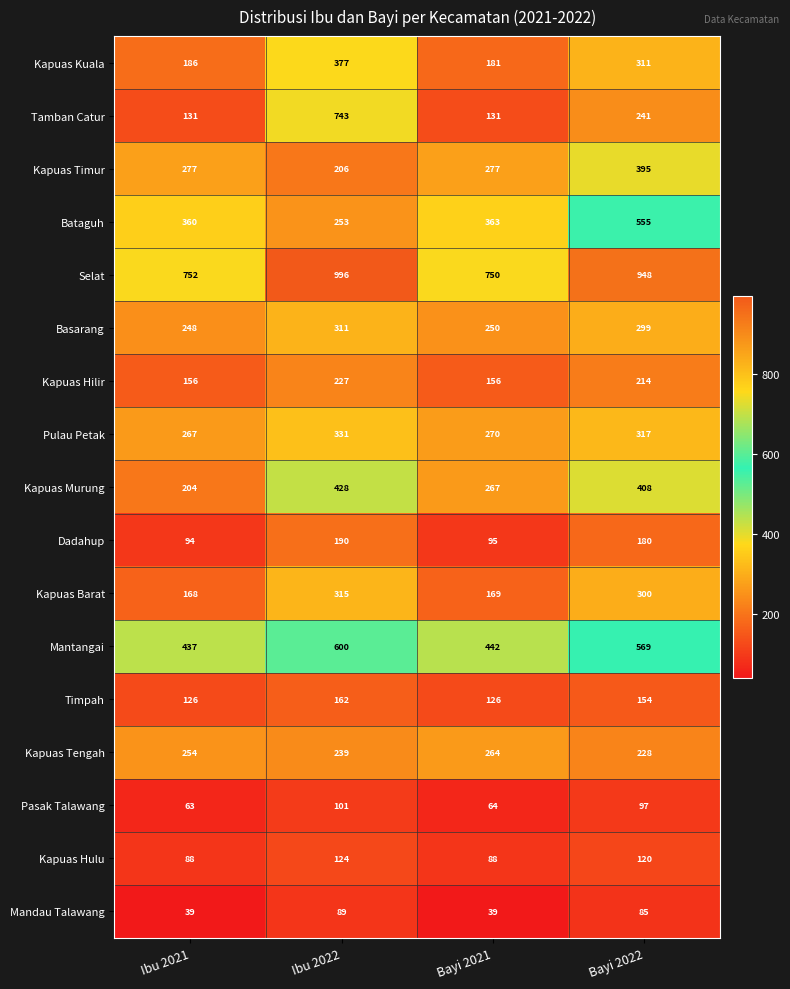

Which label corresponds to the largest value in the chart?

Ibu 2022